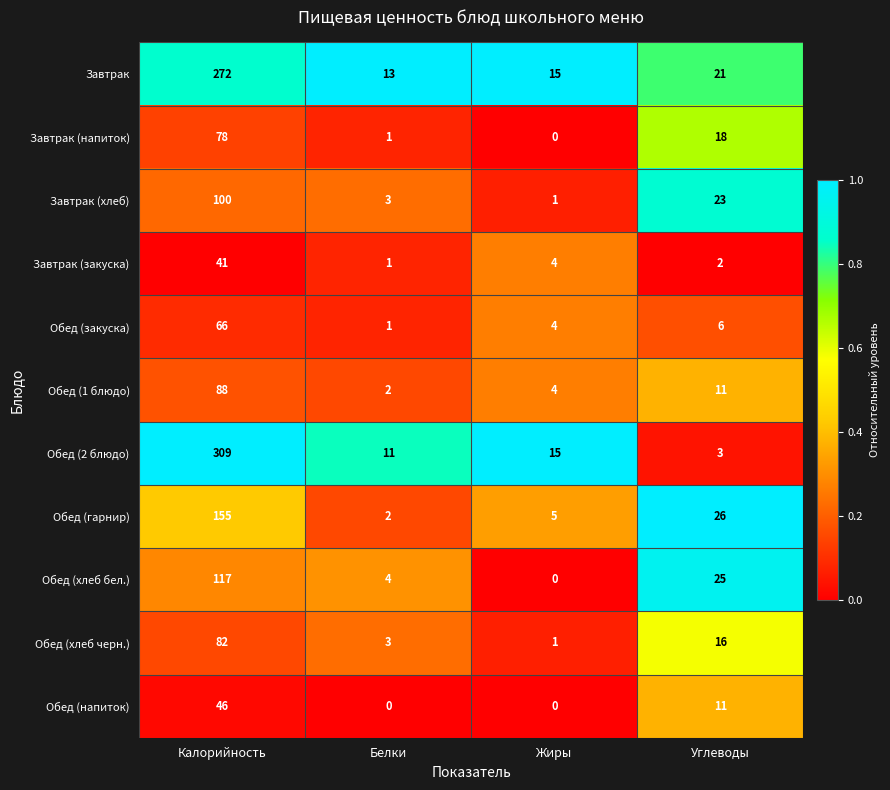

What is the difference between the maximum and minimum values in the Обед (закуска) series?

65